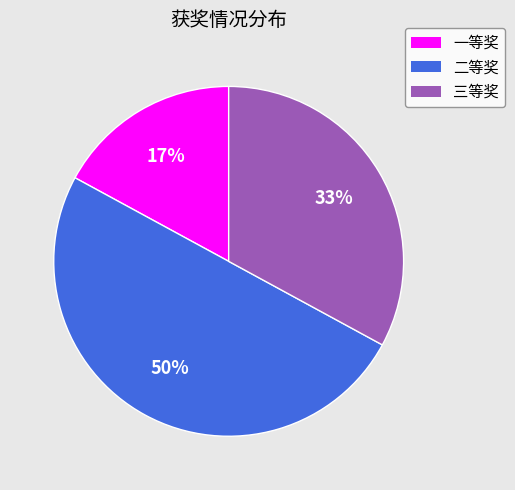

Count the number of slices in the pie.

3